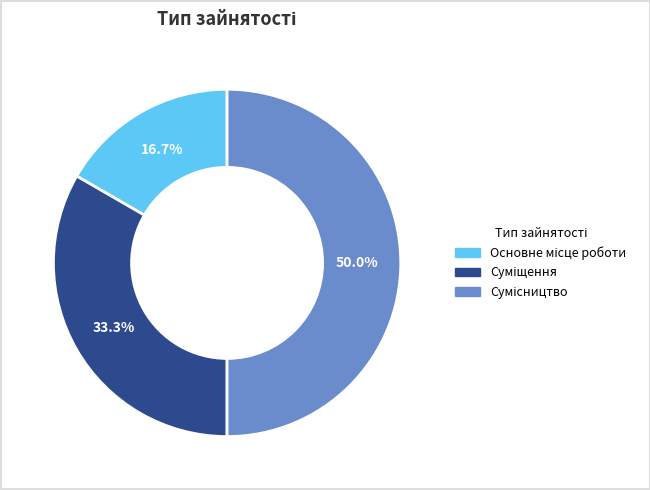

To the nearest percent, what is the combined percentage of Суміщення and Сумісництво?

83%